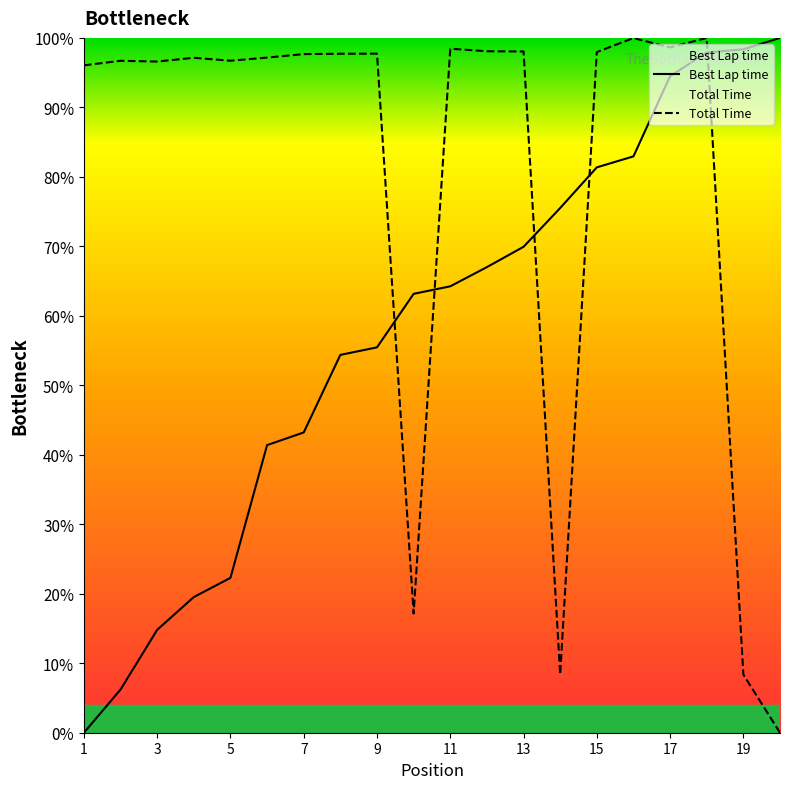

True or false: Best Lap time and Total Time cross at least once.

True